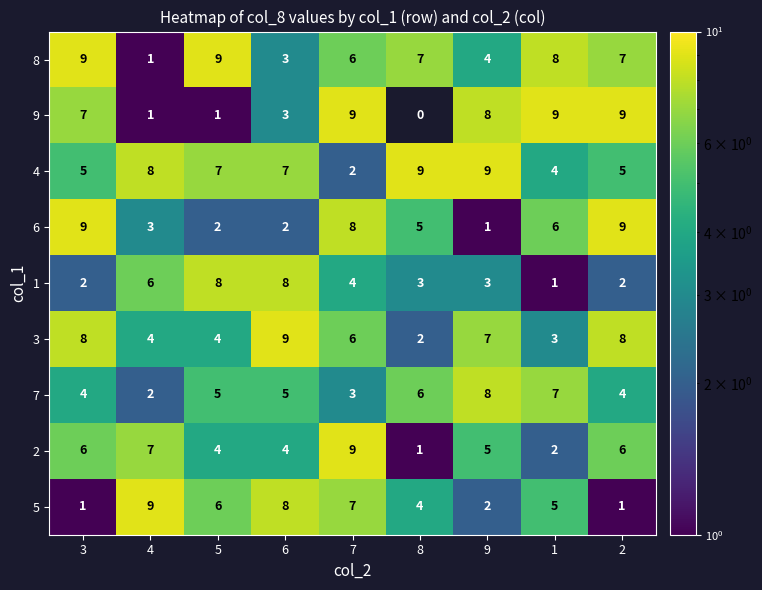

What is the maximum value for 7?

8